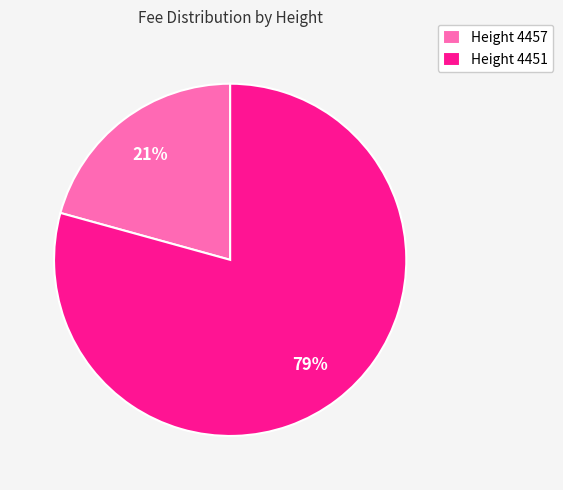

Rank the categories by value from highest to lowest.

Height 4451, Height 4457